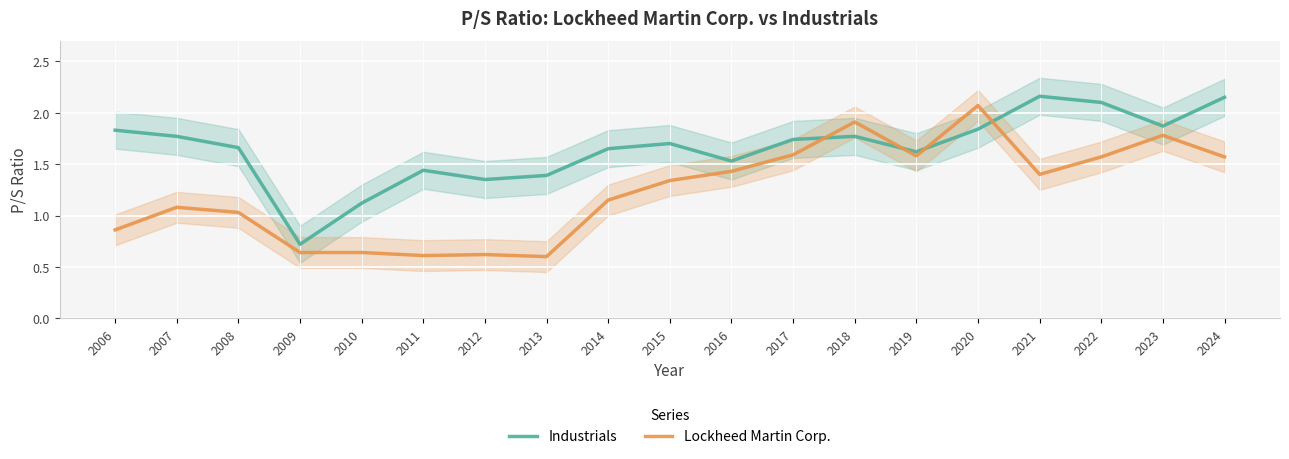

Rank the series by their maximum value, from highest to lowest.

Industrials, Lockheed Martin Corp.